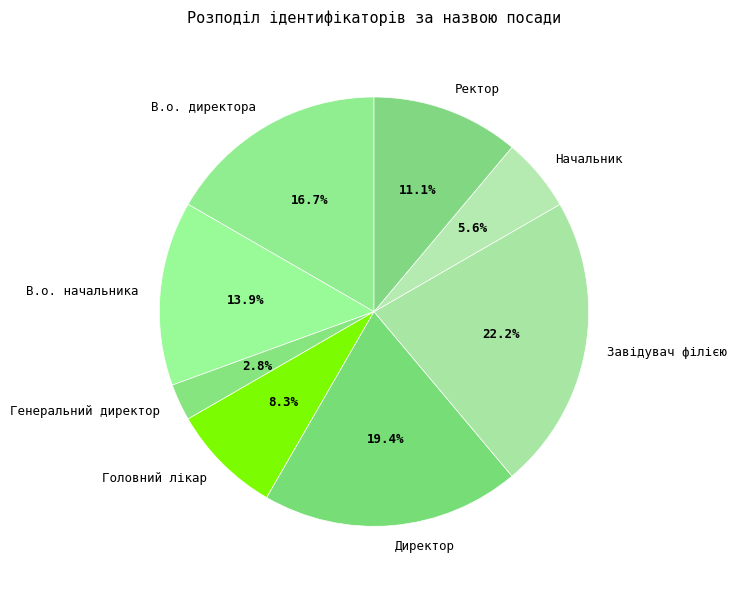

To the nearest percent, what percentage of the pie is Начальник?

6%